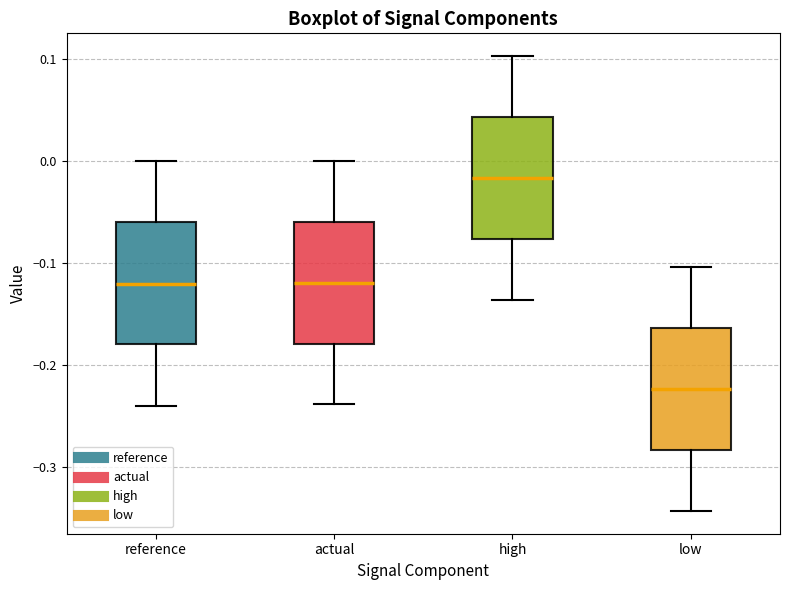

Reading left to right, read every box against the y-axis: the position of its median line, the range the box covers, and the ends of its whiskers. The values are not printed on the chart, so give them approximately, as read against the axis.

reference: median -0.12, box -0.18 to -0.06, whiskers -0.24 to 0.00
actual: median -0.12, box -0.18 to -0.06, whiskers -0.24 to 0.00
high: median -0.02, box -0.08 to 0.04, whiskers -0.14 to 0.10
low: median -0.22, box -0.28 to -0.16, whiskers -0.34 to -0.10